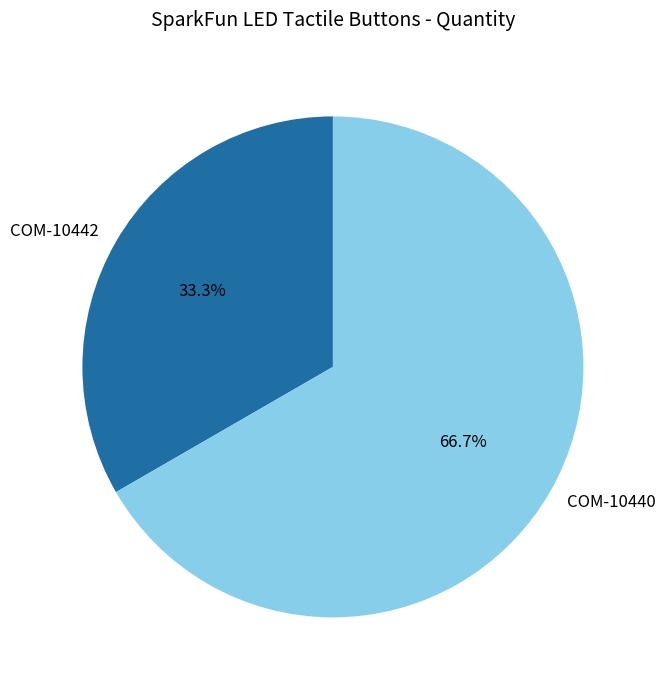

Does any single category account for the majority?

Yes